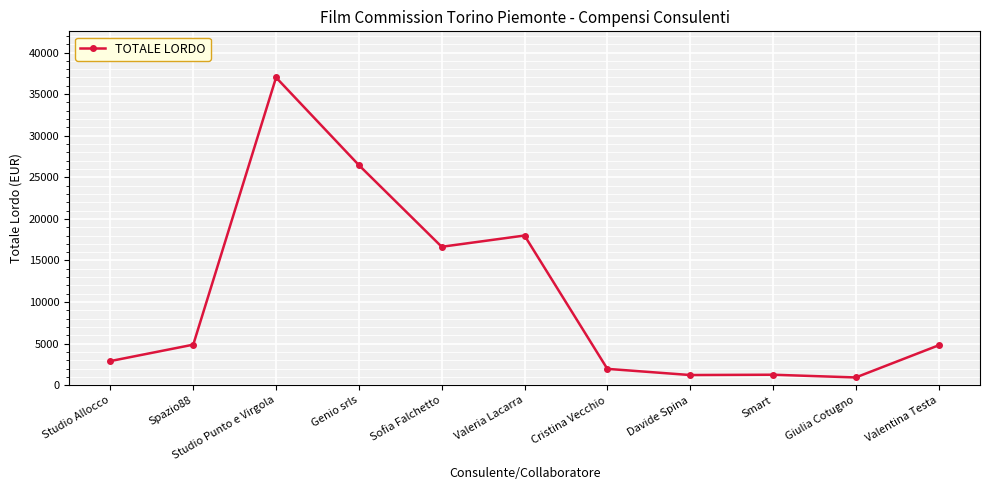

Approximately how many times larger is the value at Smart compared to Studio Allocco?

0.4